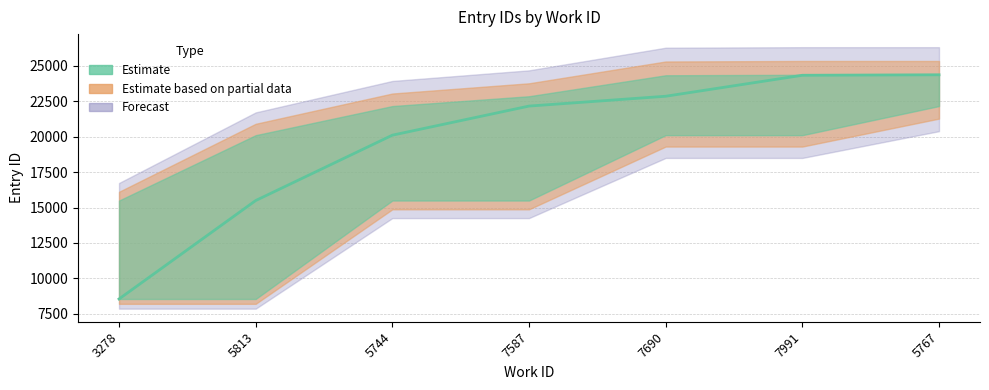

True or false: id_lower has more than 2 points higher than both neighbors.

False